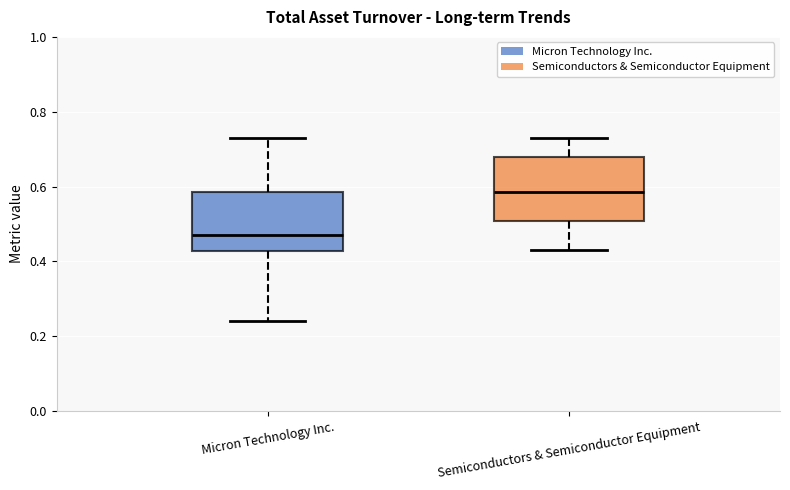

Reading left to right, transcribe this box plot: for each box, give where its median line is, the range the box spans, and where its two whiskers end, as read against the y-axis. The values are not printed on the chart, so give them approximately, as read against the axis.

Micron Technology Inc.: median 0.48, box 0.42 to 0.58, whiskers 0.24 to 0.74
Semiconductors & Semiconductor Equipment: median 0.58, box 0.50 to 0.68, whiskers 0.44 to 0.74